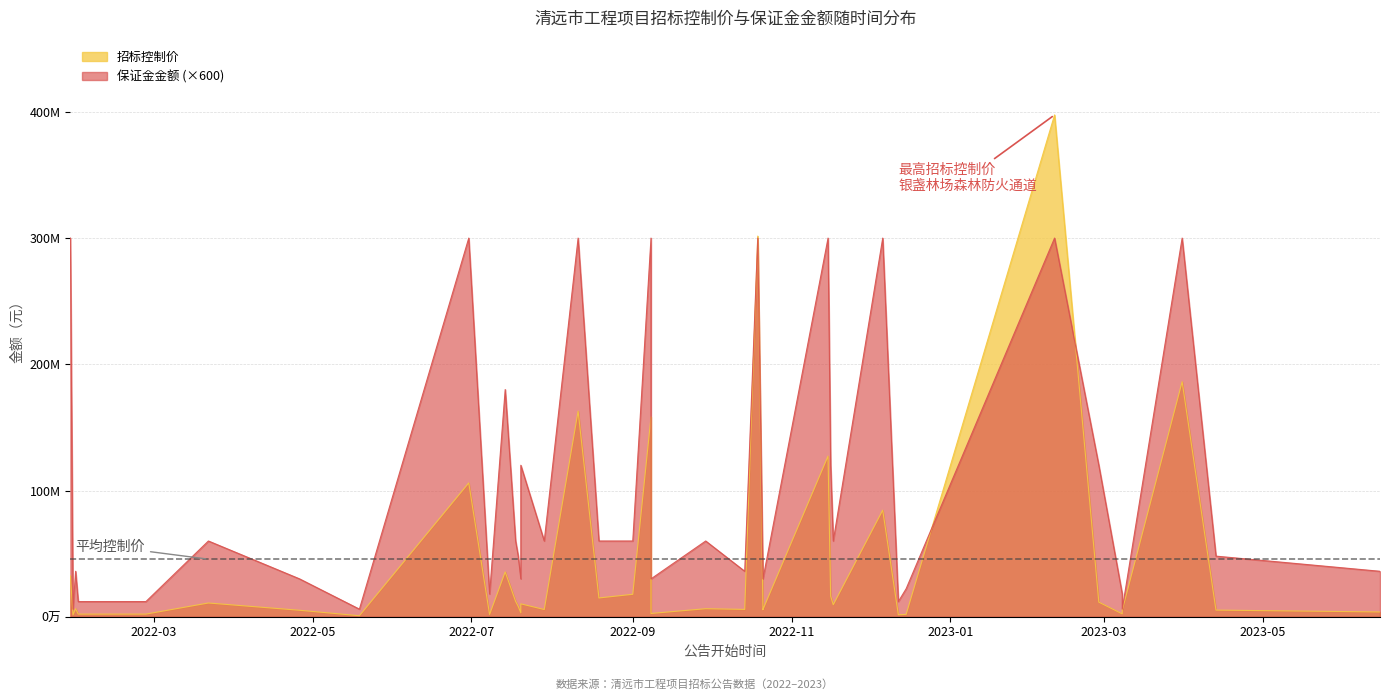

How many data points in 招标控制价 are above 6398637?

19